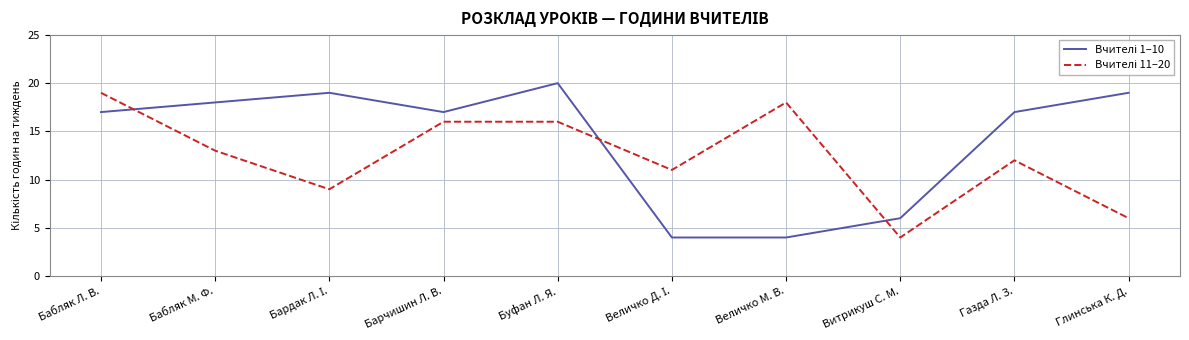

What position from the right is Величко М. В.?

4